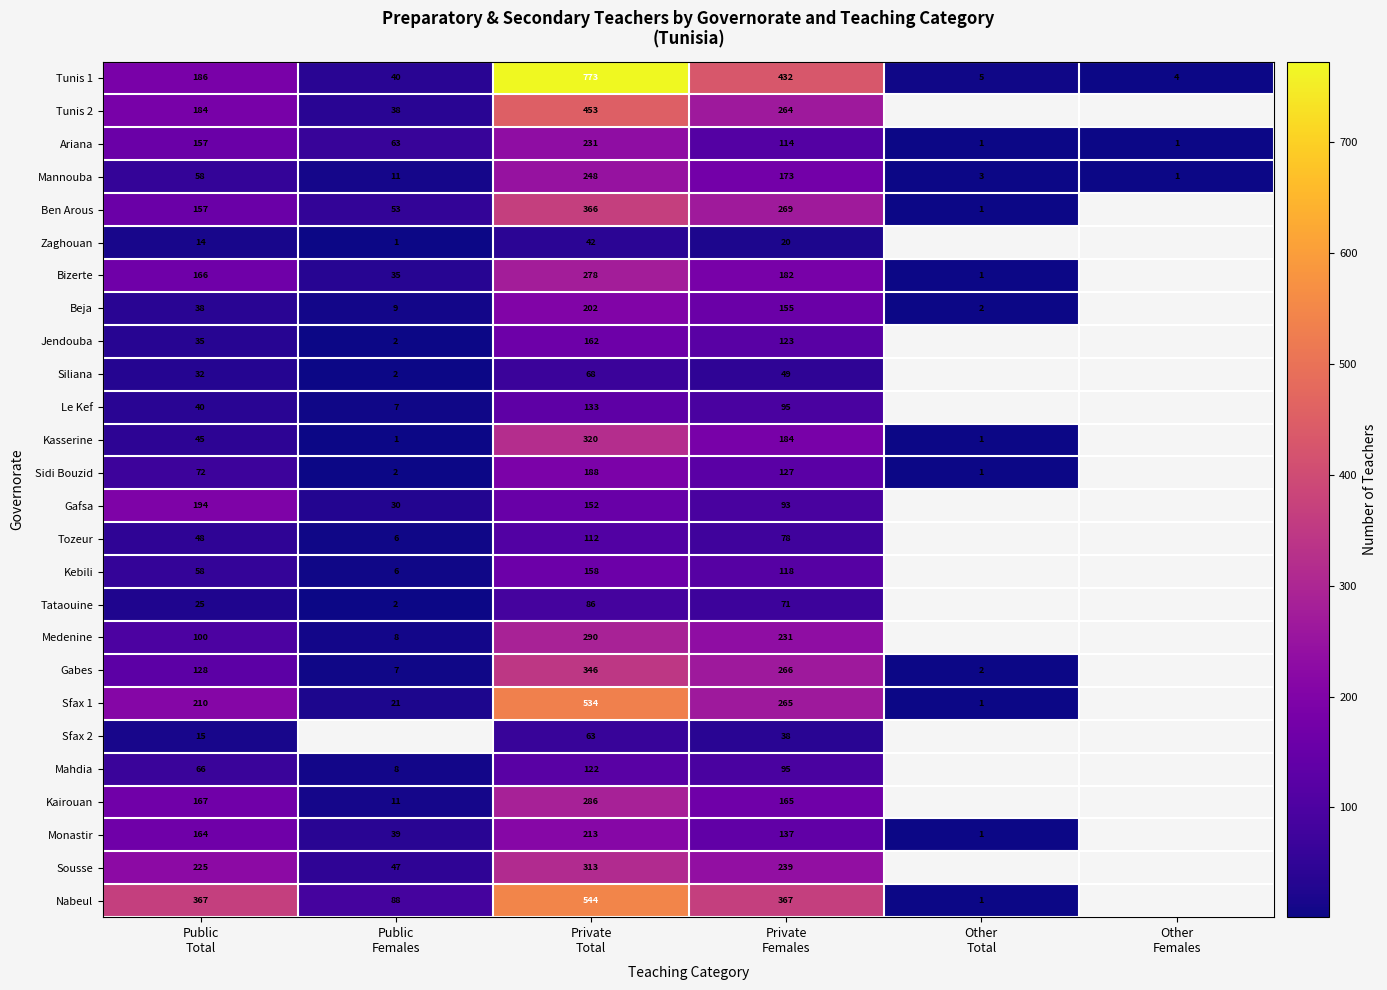

Which category has the highest value across all series?

Private
Total